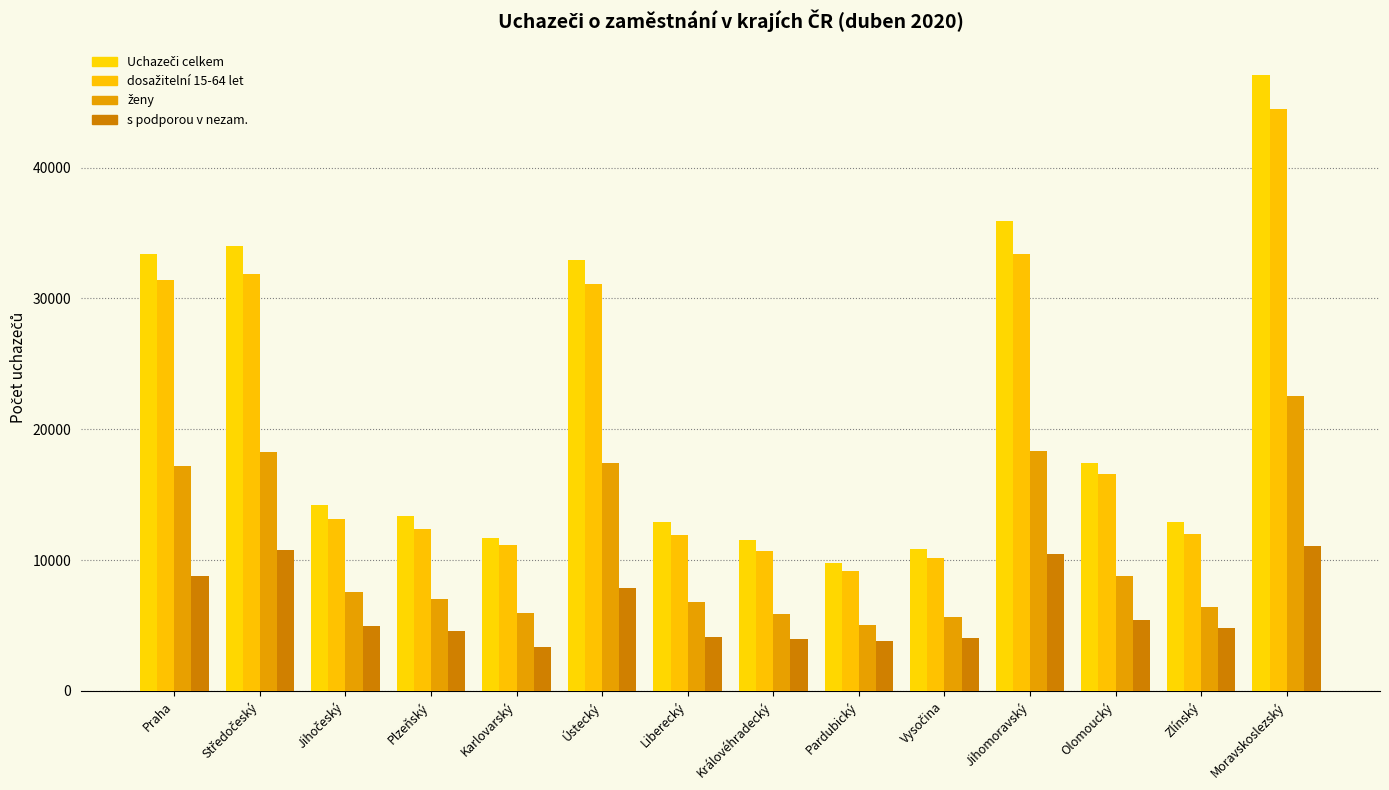

How many bars are there in each group?

4